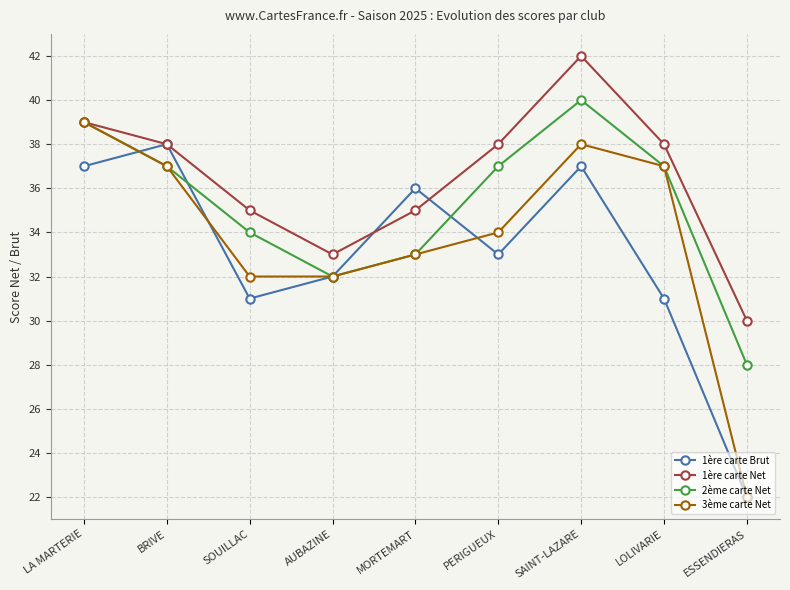

How many interior local valleys does the 2ème carte Net series have?

1